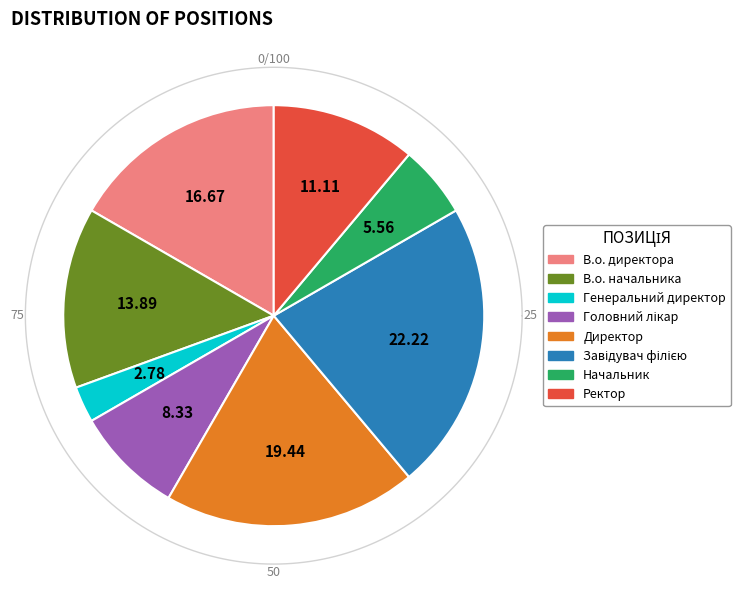

Which category has the smallest portion of the pie?

Генеральний директор